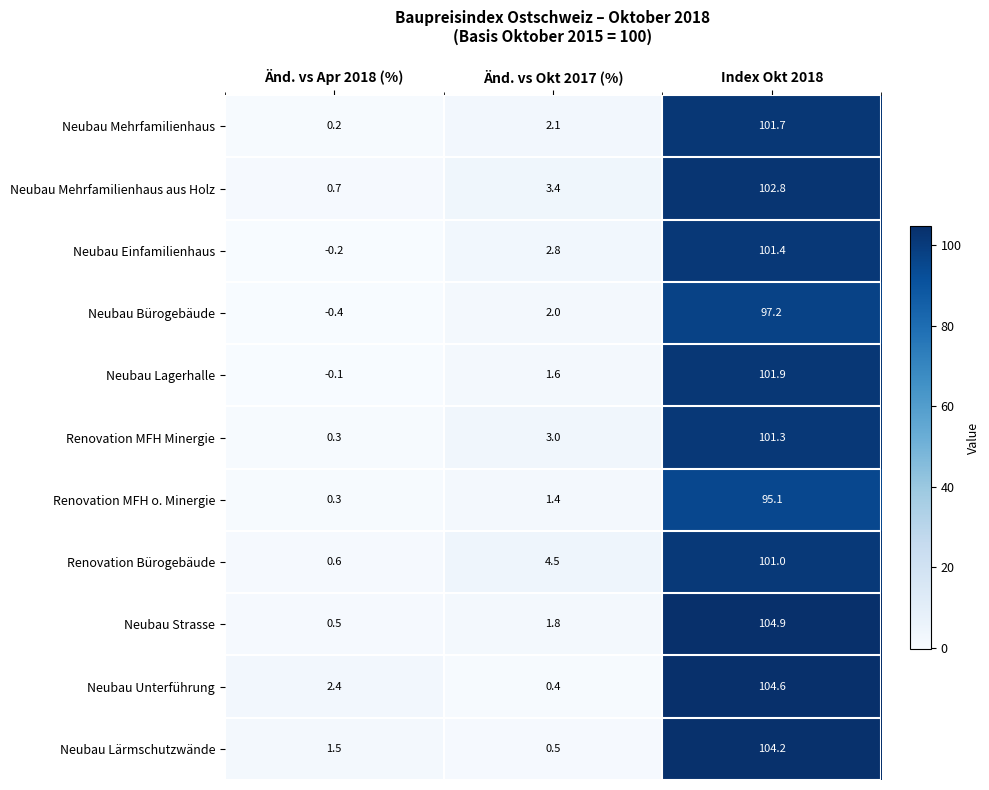

List the series in order of their peak value, lowest first.

Renovation MFH o. Minergie, Neubau Bürogebäude, Renovation Bürogebäude, Renovation MFH Minergie, Neubau Einfamilienhaus, Neubau Mehrfamilienhaus, Neubau Lagerhalle, Neubau Mehrfamilienhaus aus Holz, Neubau Lärmschutzwände, Neubau Unterführung, Neubau Strasse